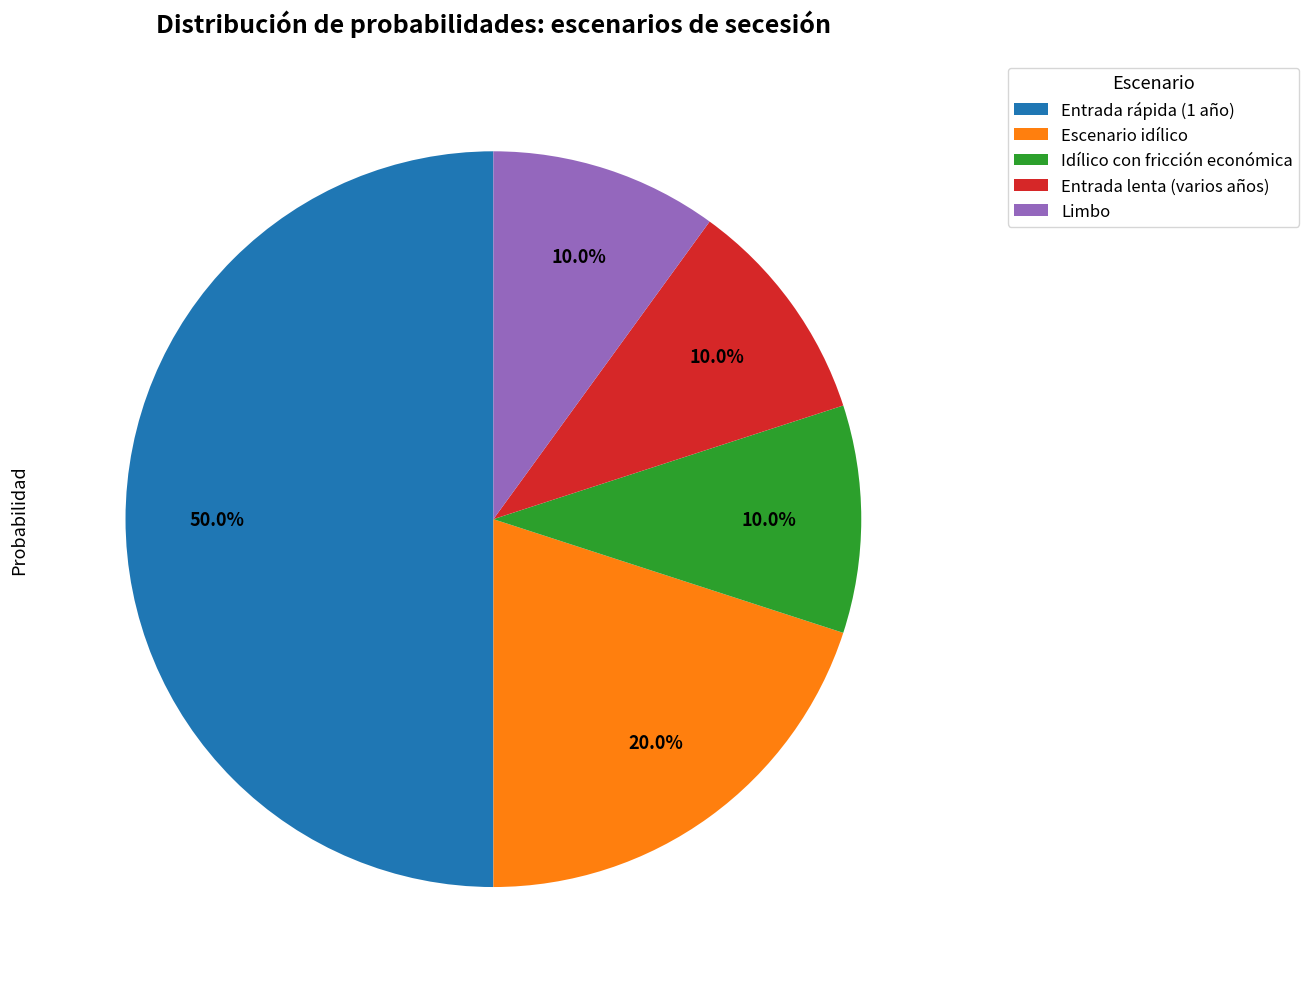

What percentage do Entrada lenta (varios años) and Limbo together represent?

20.0%